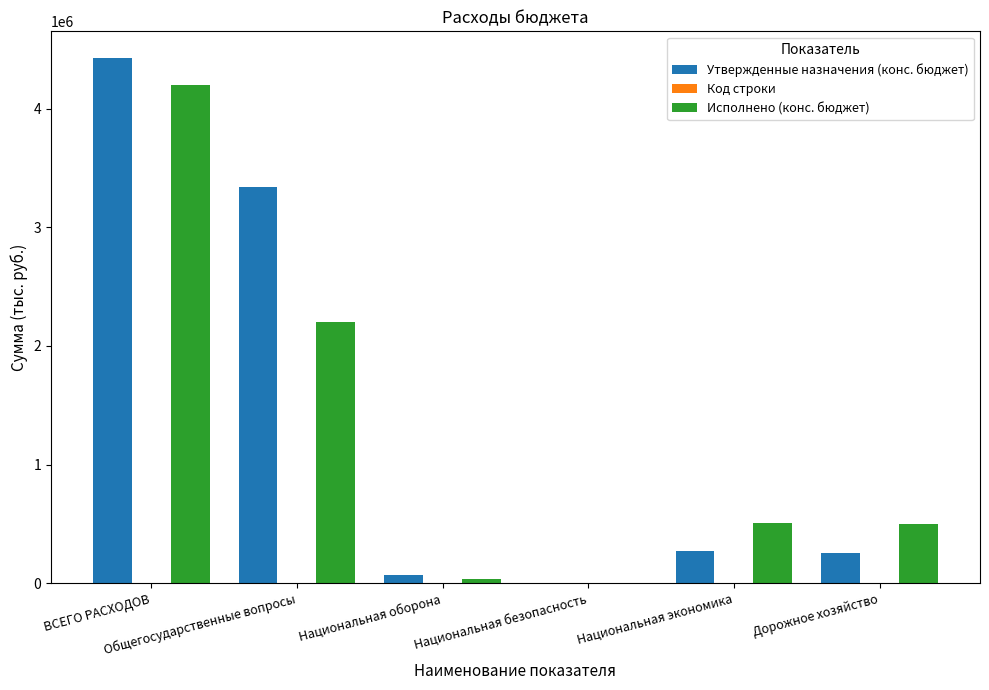

What is the sum of all Утвержденные назначения (конс. бюджет) values?

8366883.2